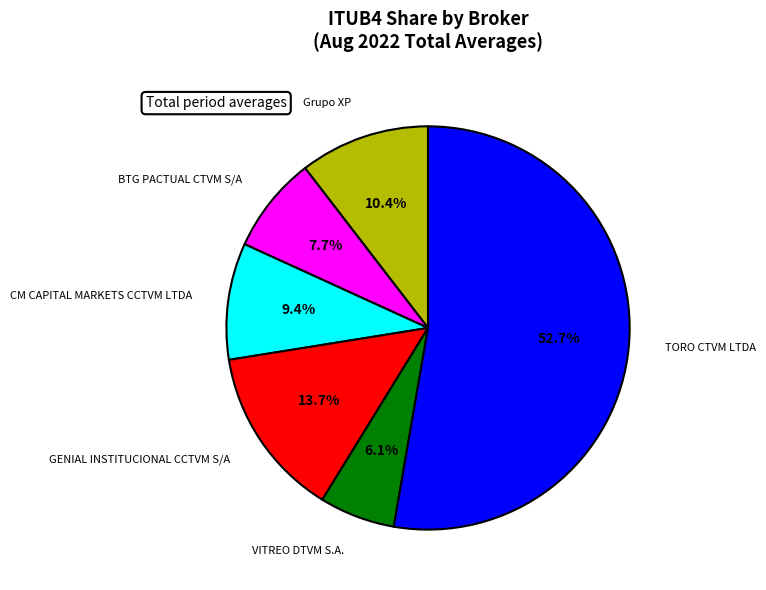

Is there a majority slice in this chart?

Yes